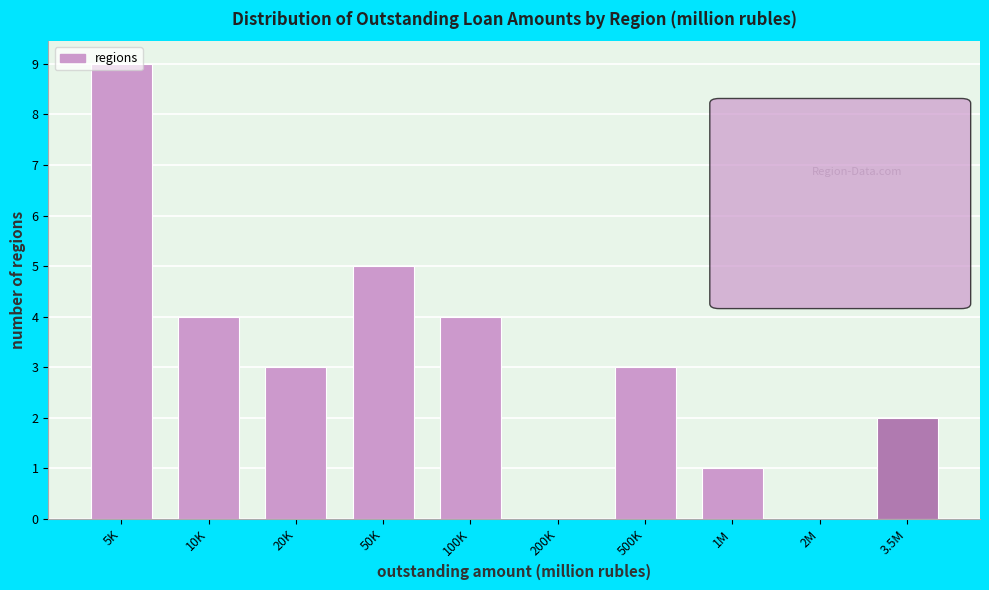

Which category has the highest value across all series?

5K